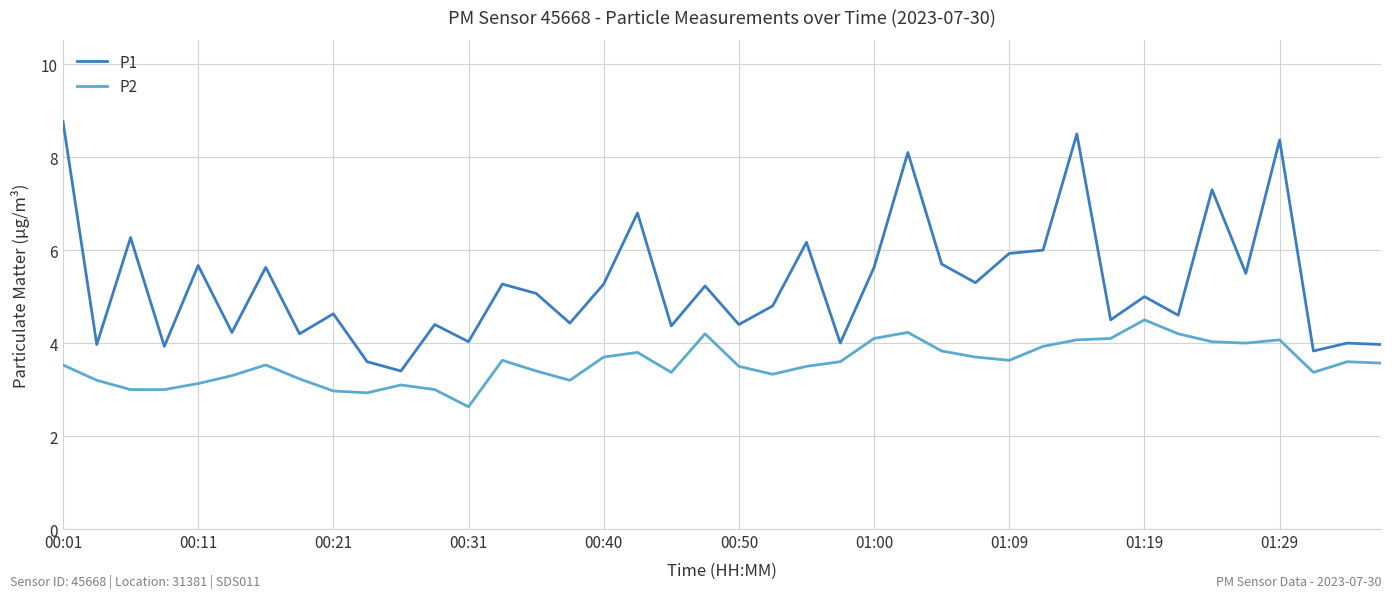

What is the greatest value displayed?

8.8